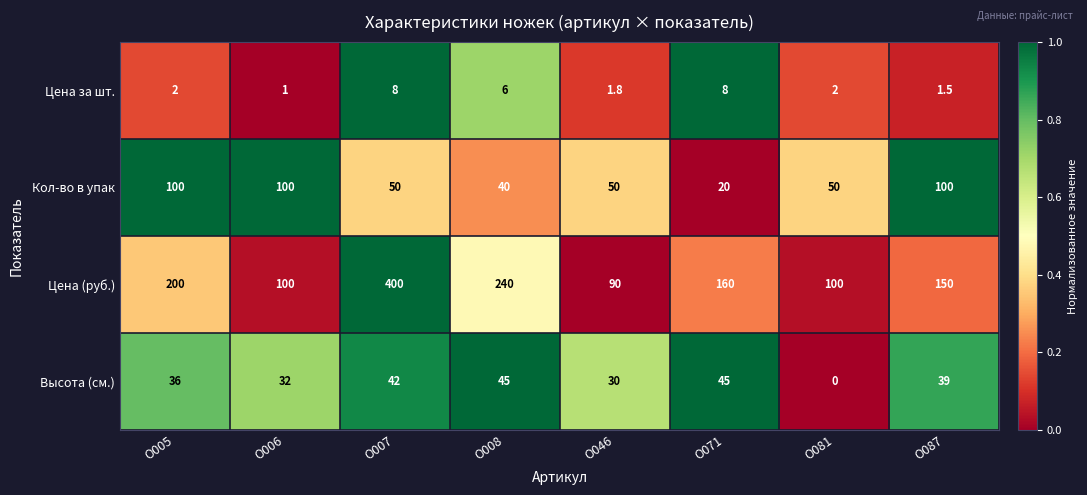

What is the spread (max minus min) of values at О006?

99.0